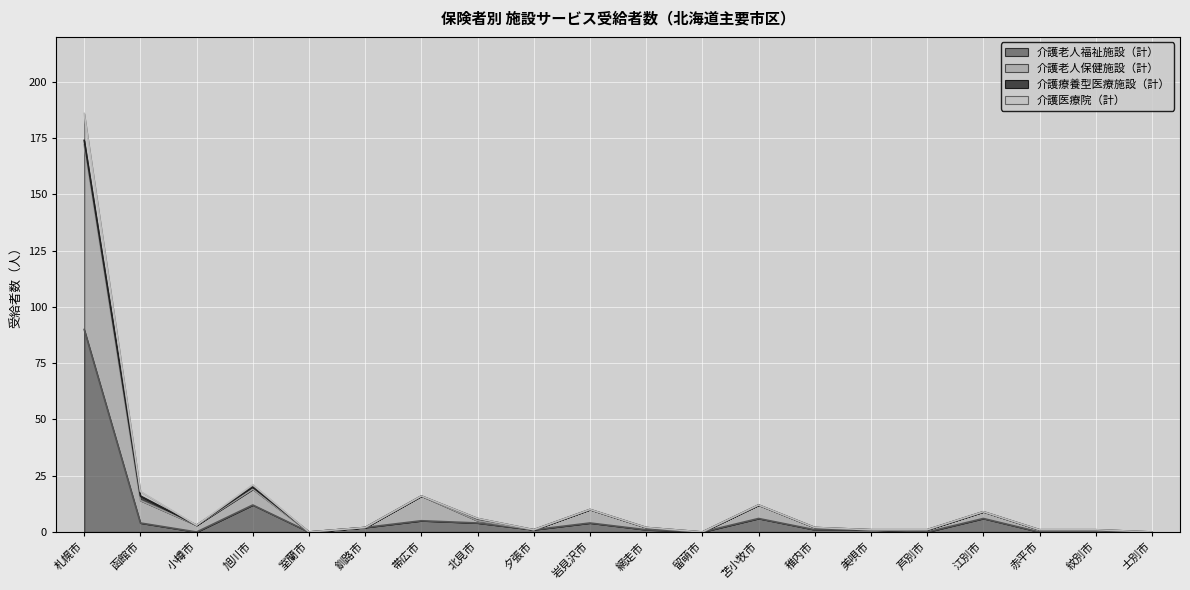

At which category is the sum across all series the highest?

札幌市